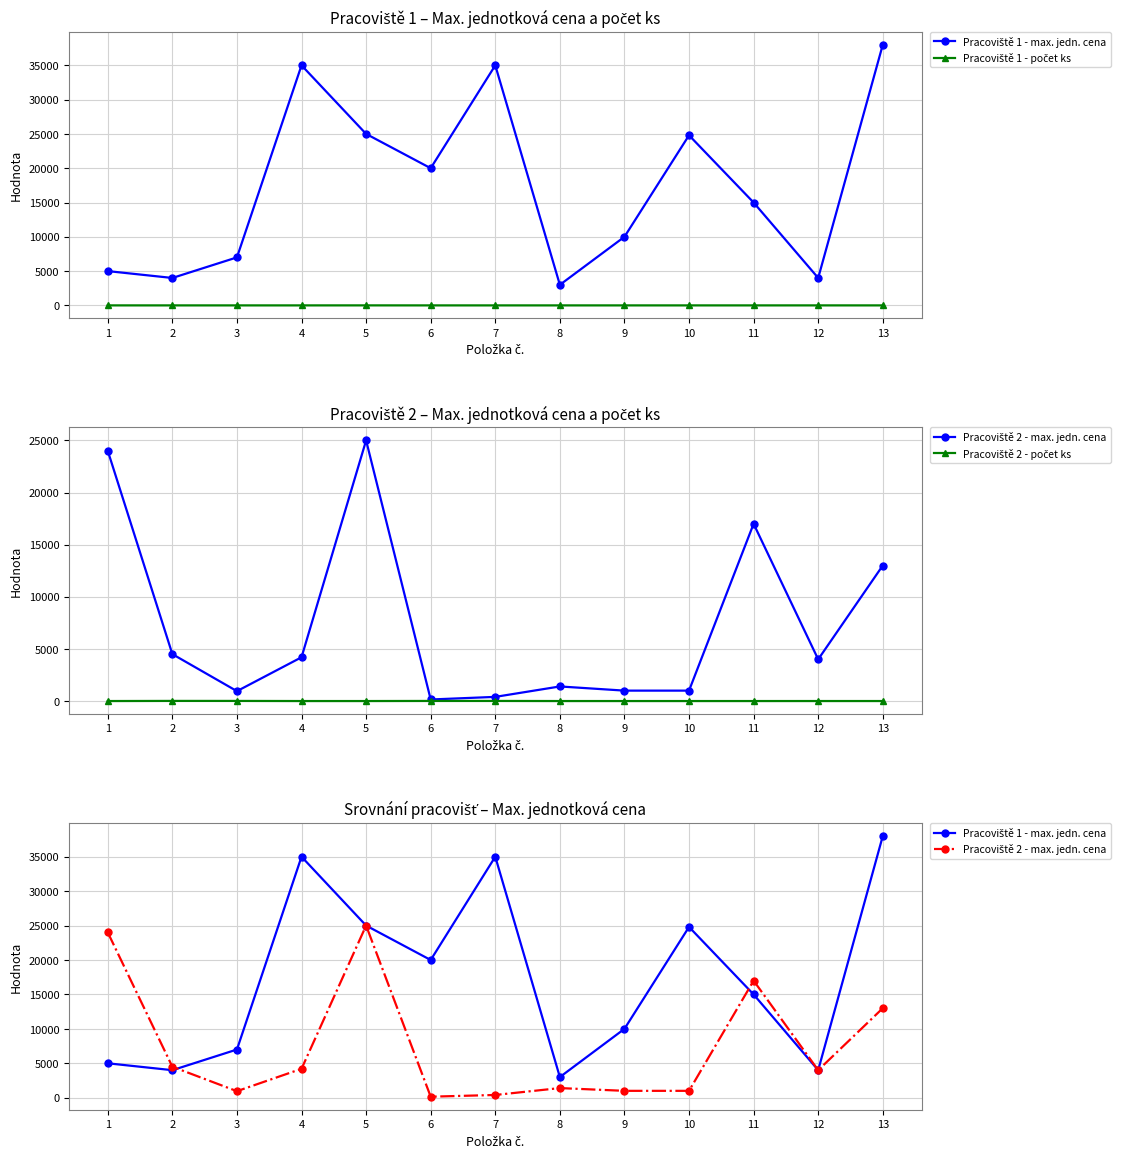

True or false: Pracoviště 1 - max. jedn. cena and Pracoviště 2 - počet ks intersect in this chart.

False